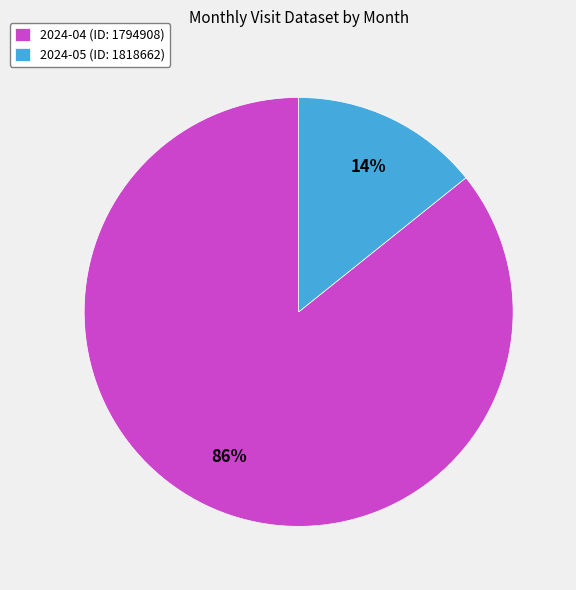

Which category has the smallest portion of the pie?

2024-05 (ID: 1818662)